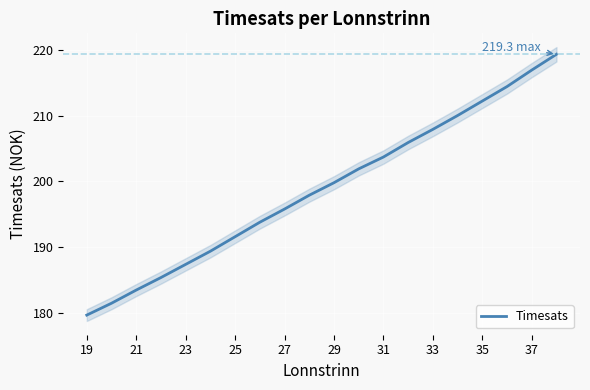

True or false: the data has more than 1 interior local peaks.

False